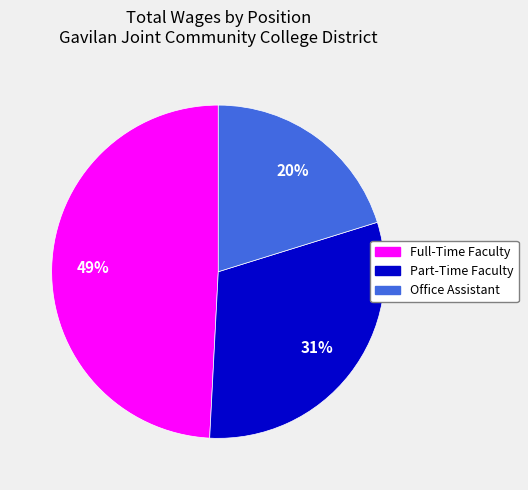

Count the number of slices in the pie.

3